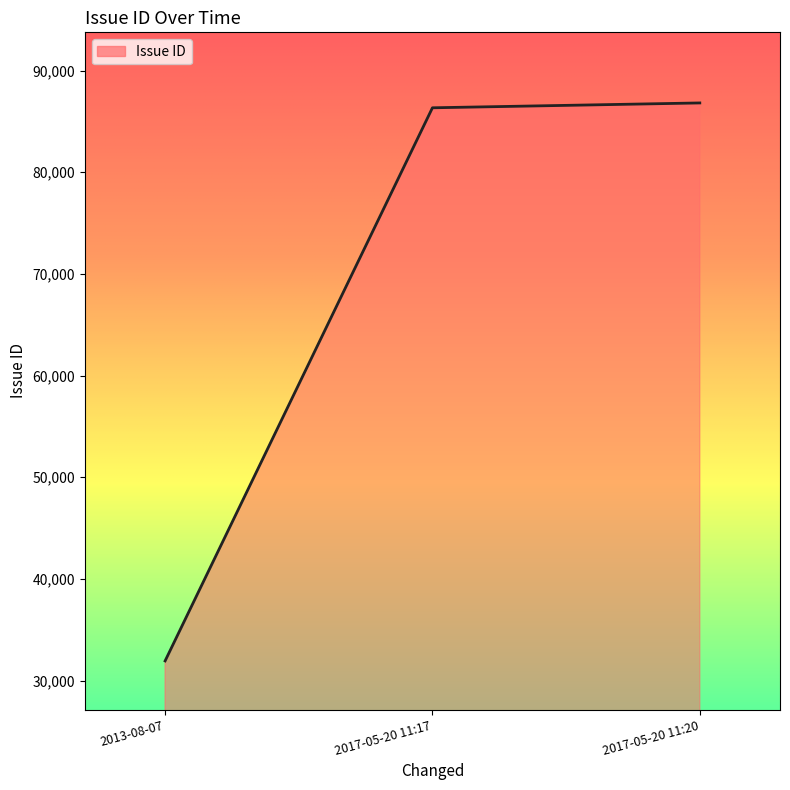

What is the ratio of the value at 2013-08-07 to the value at 2017-05-20 11:20?

0.4